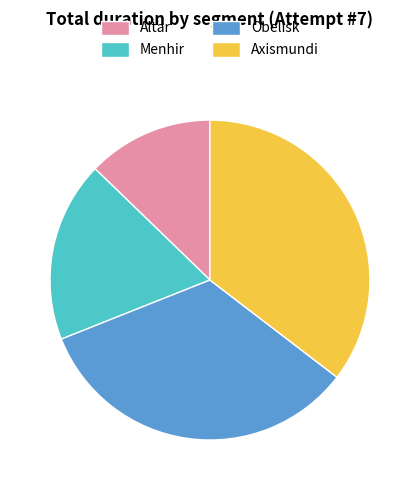

Does any single category account for the majority?

No